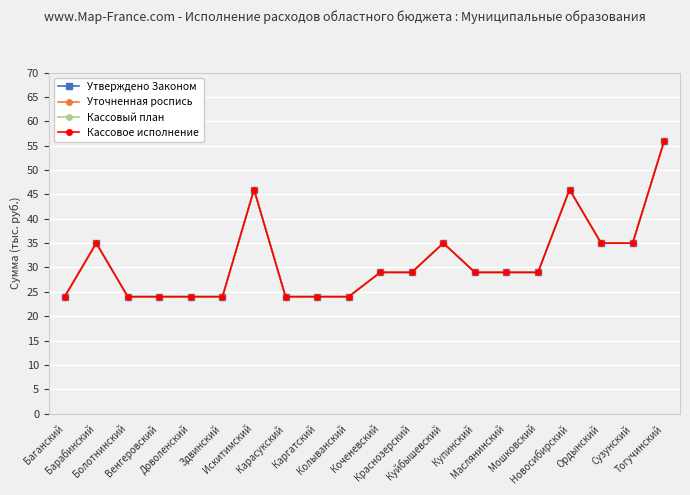

What is the difference between the maximum and minimum values in the Кассовый план series?

32